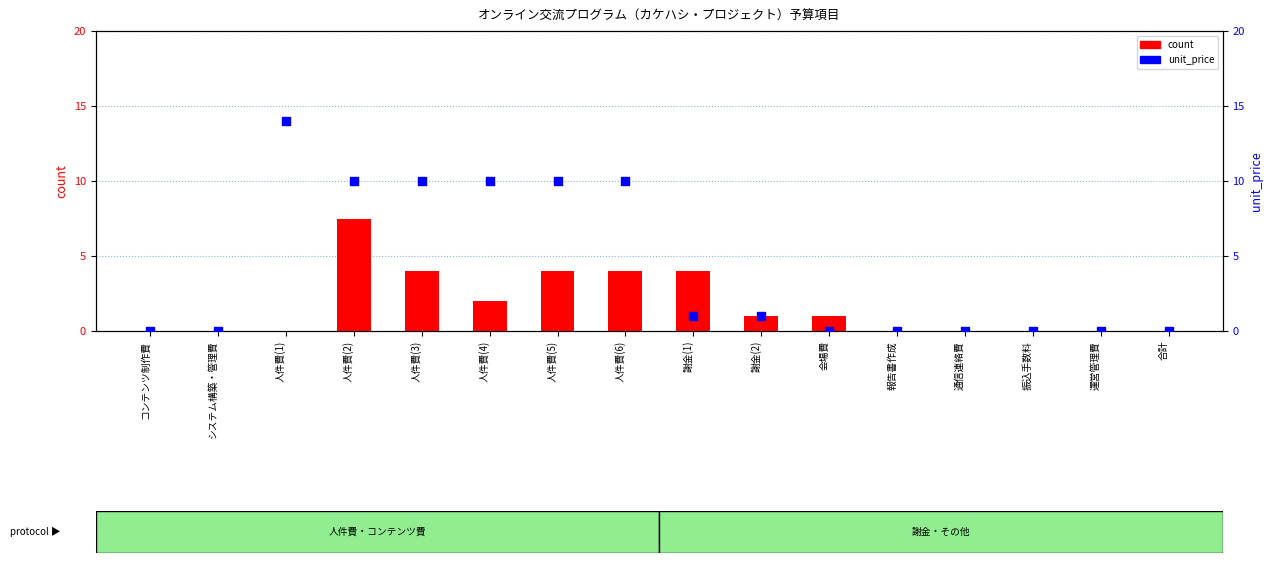

Which series contains the highest Y value?

unit_price